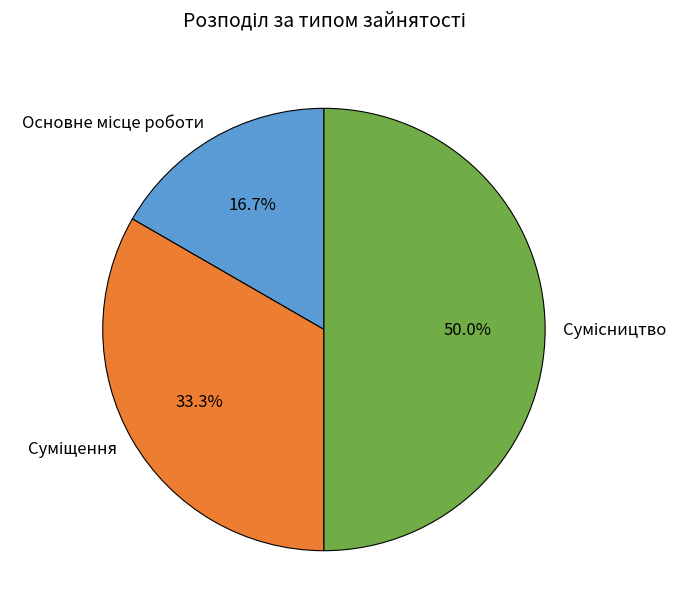

To the nearest percent, what percentage of the pie is Сумісництво?

50%